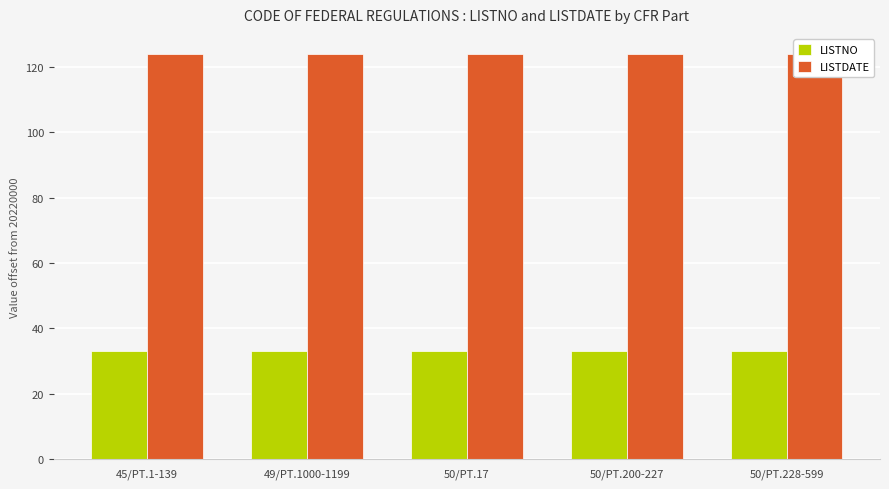

What position from the left is 49/PT.1000-1199?

2